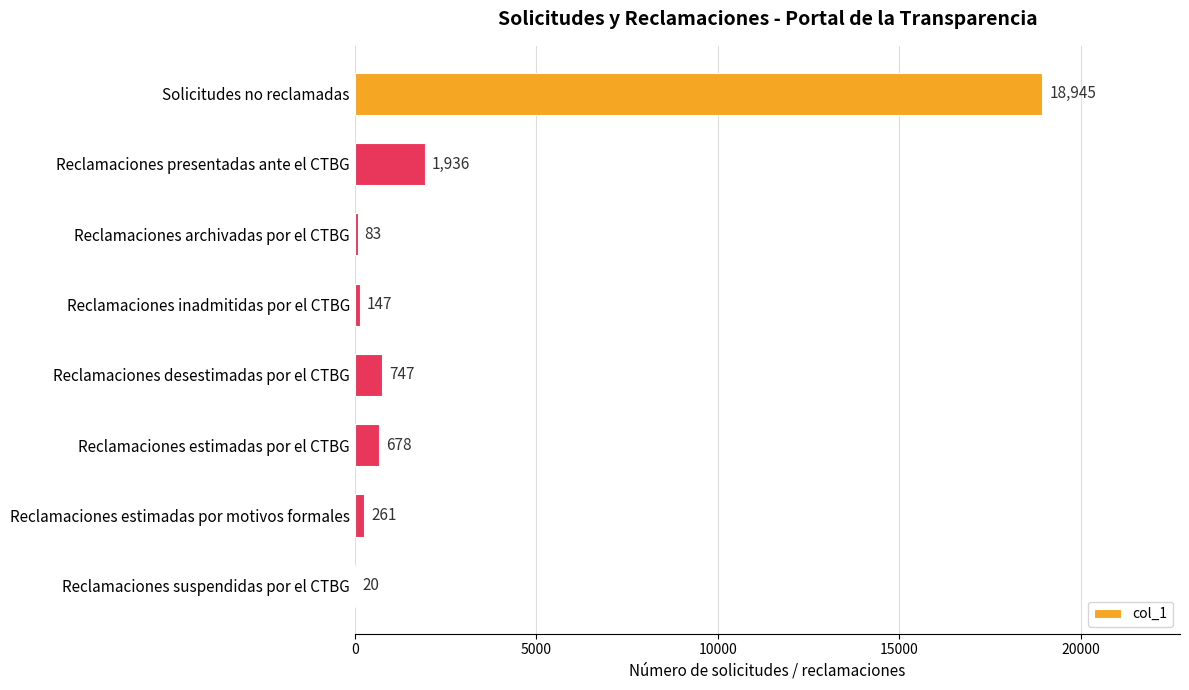

The chart shows a value of 13251 at Solicitudes no reclamadas. True or false?

False